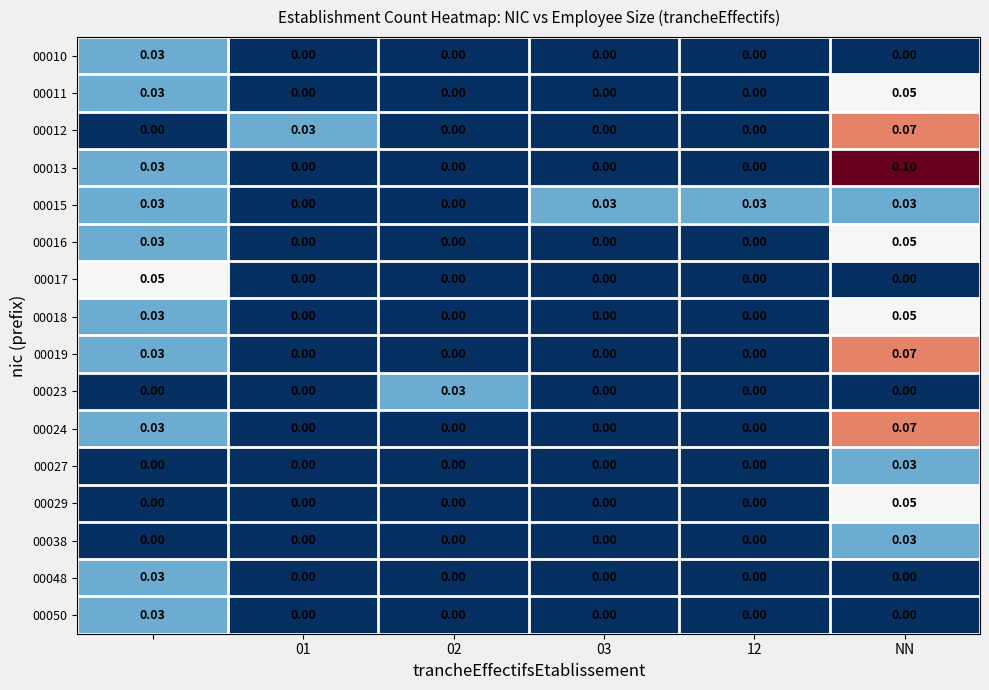

Count the number of categories in the chart.

6